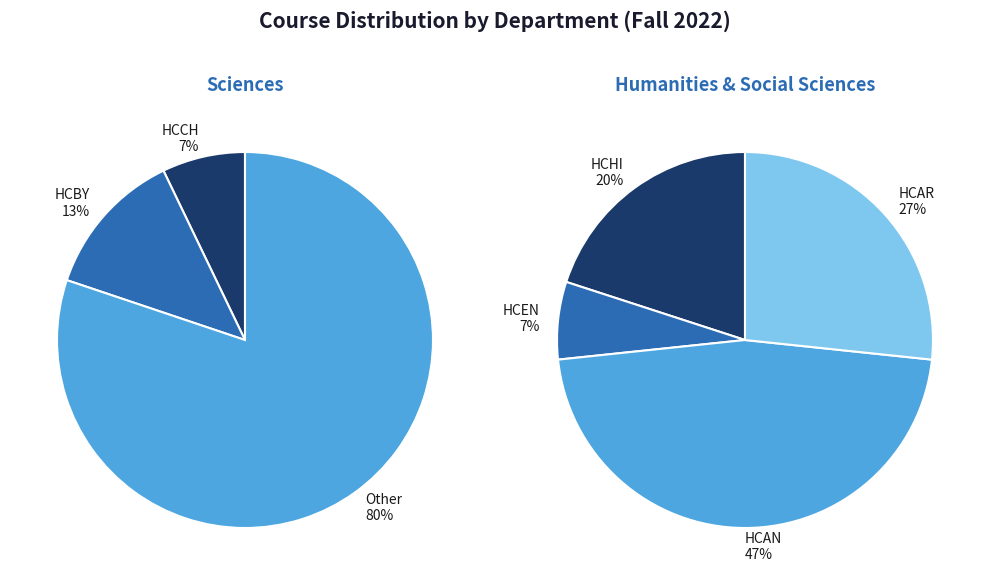

Count the number of slices in the pie.

7